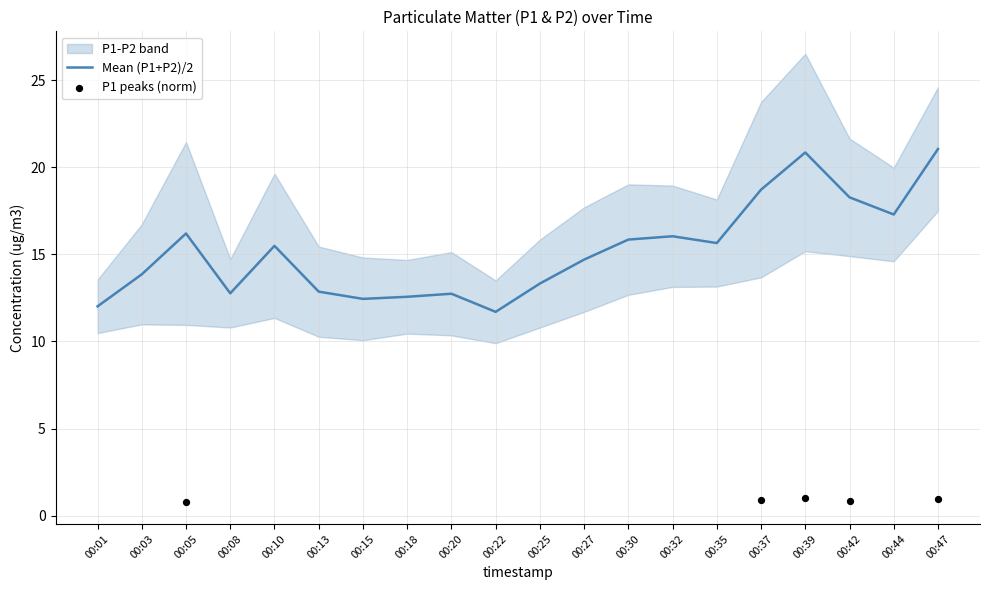

What is the change in value from 00:01 to 00:20?

+0.7